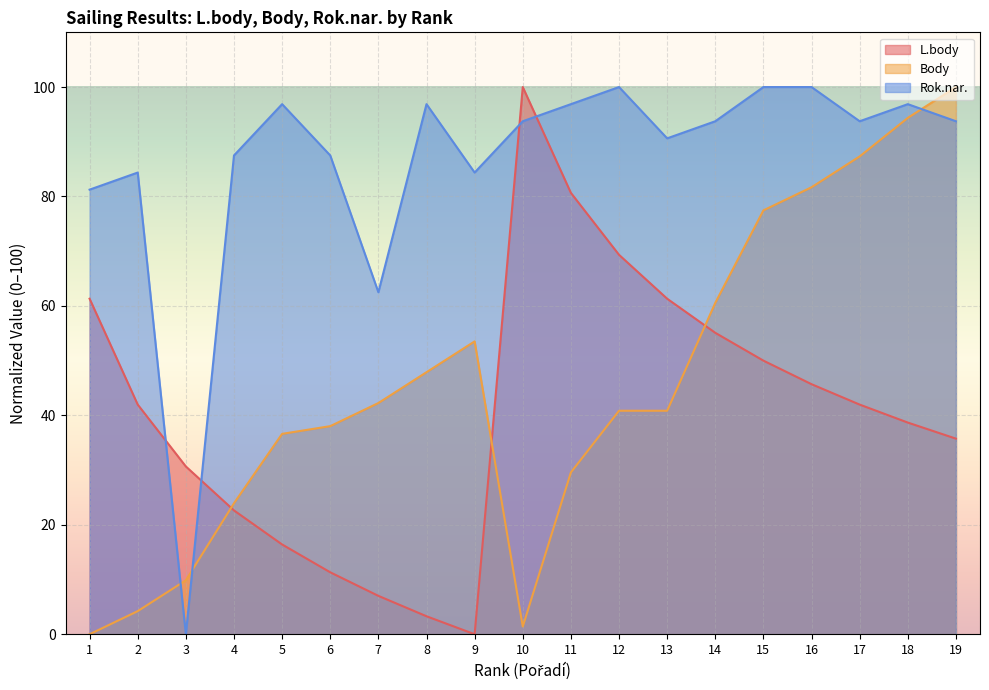

What is the difference between the Rok.nar. values at 7 and 1?

18.8